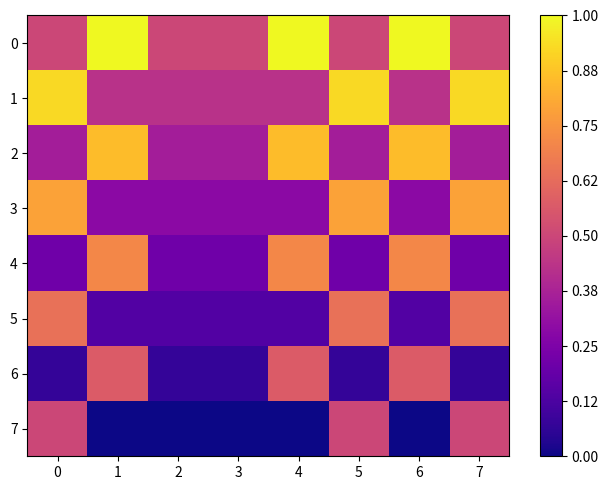

Between 1 and 3, which is larger?

1